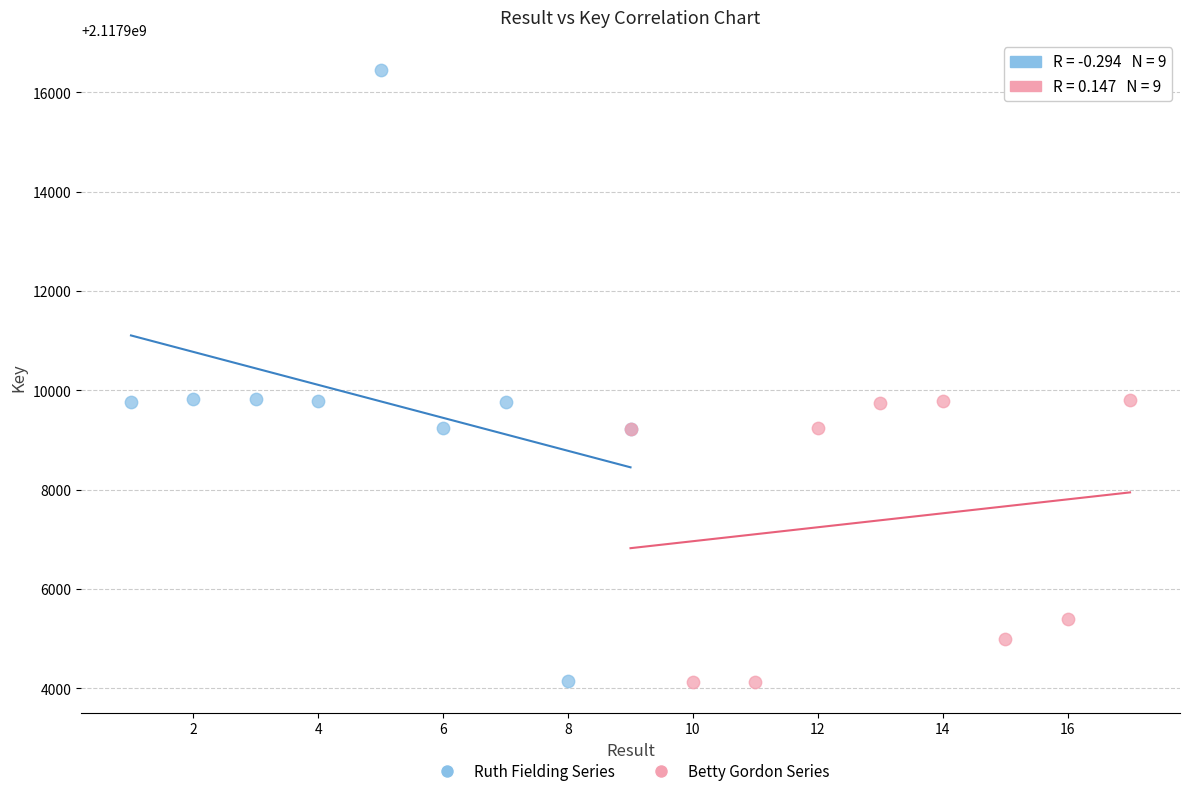

Which series reaches the maximum Y coordinate?

Ruth Fielding Series